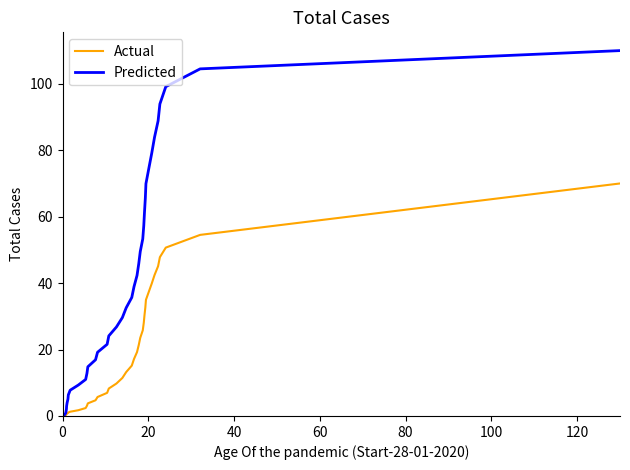

Which series has the widest spread of values?

Predicted